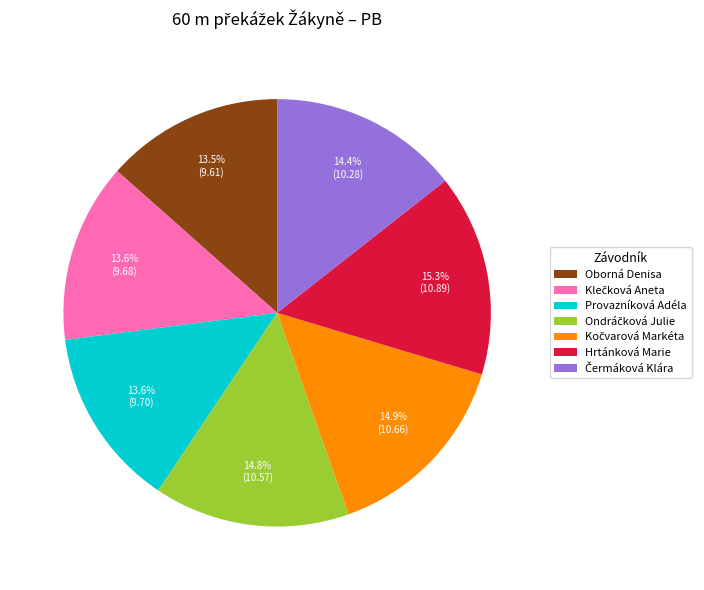

How many segments does this pie chart have?

7